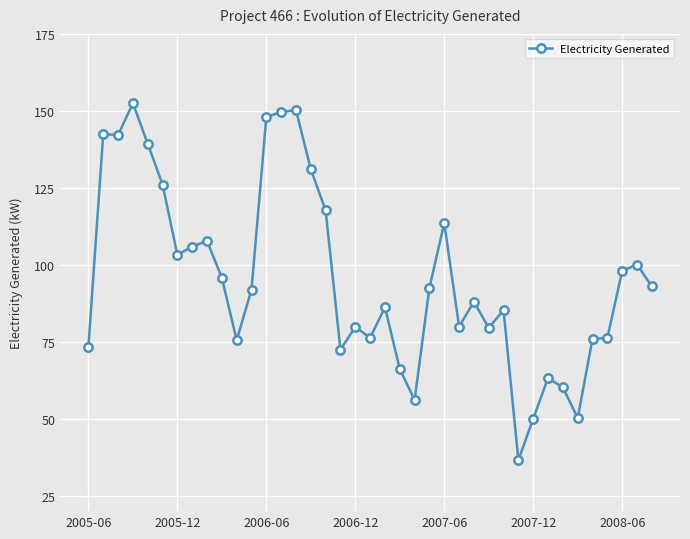

What is the sum of all values?

3732.0